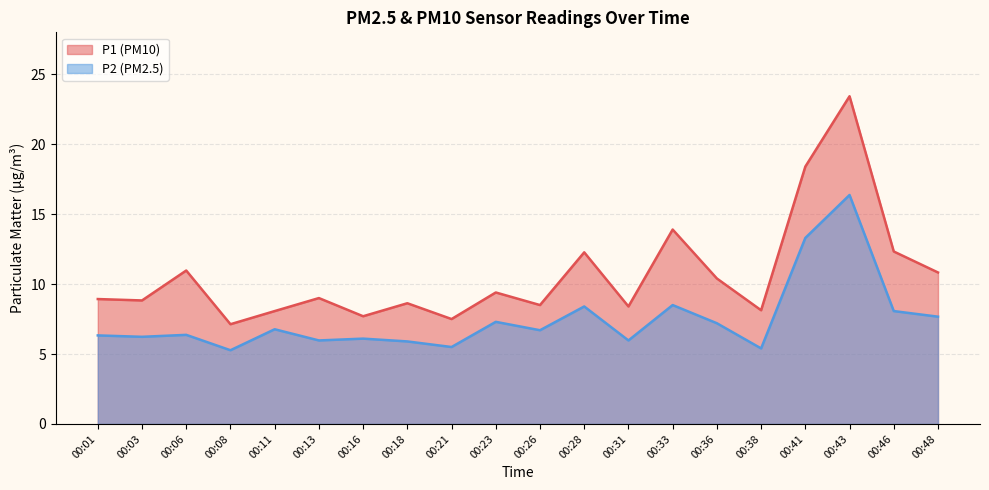

Rank the series by their maximum value, from lowest to highest.

P2 (PM2.5), P1 (PM10)